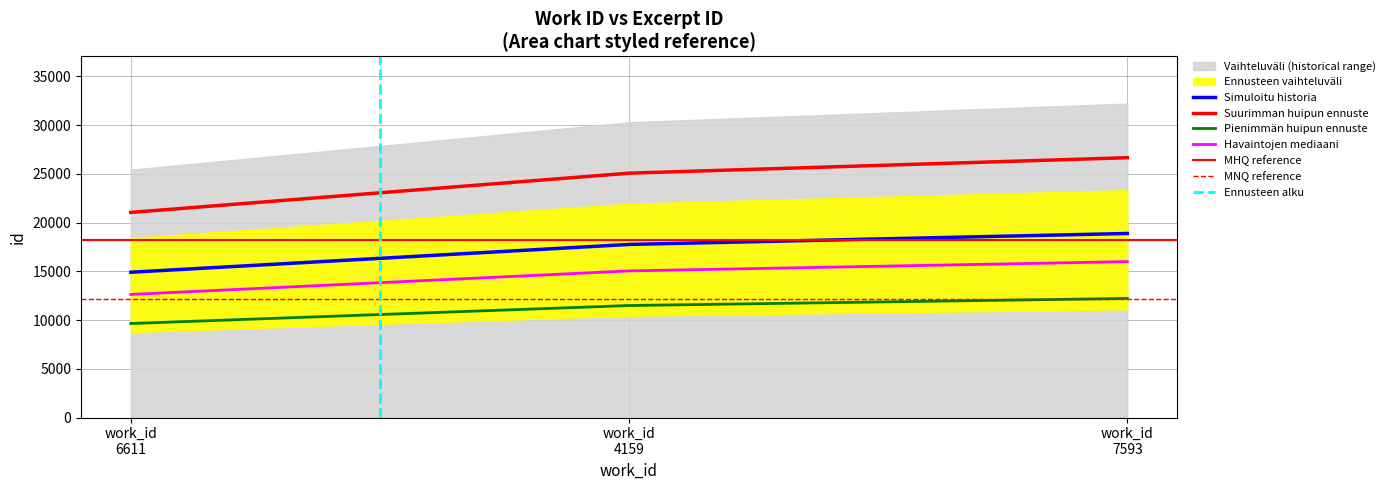

What position from the right is work_id 4159?

2